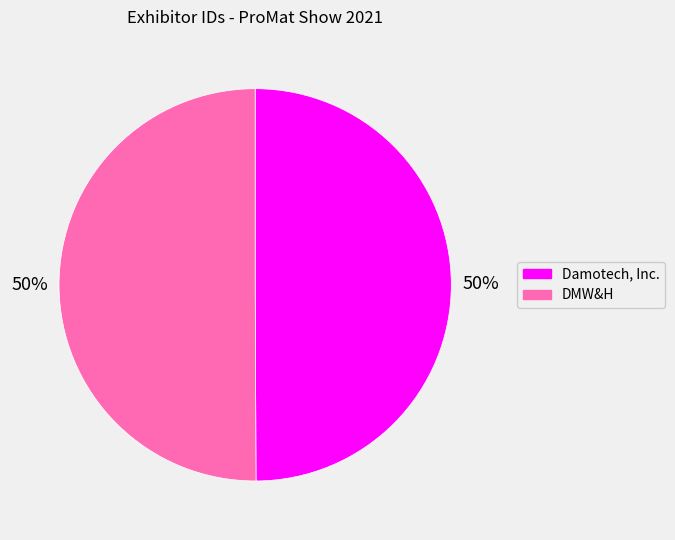

Is the sum of DMW&H and Damotech, Inc. greater than half?

Yes